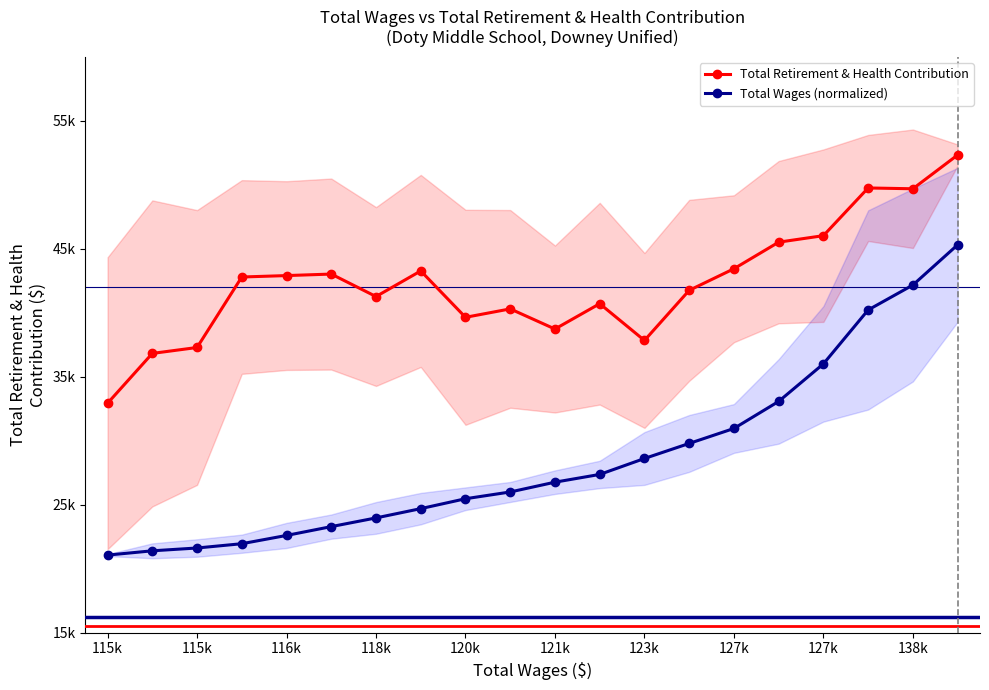

What are all the series names shown in the legend?

Total Retirement & Health Contribution, Total Wages (normalized)